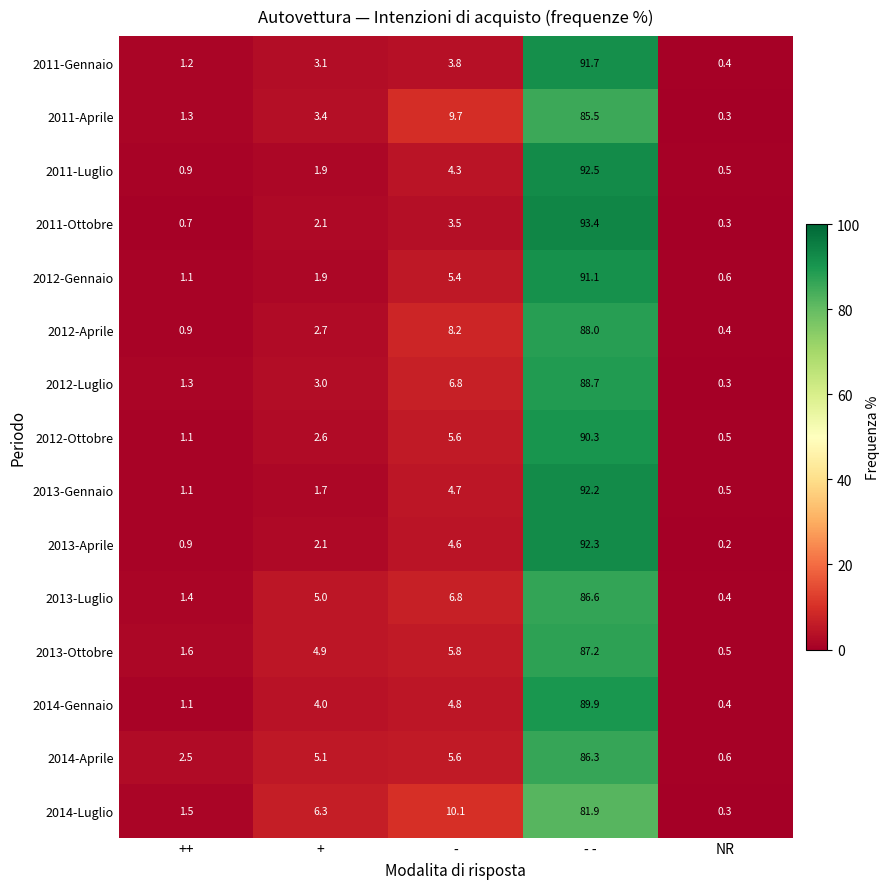

At which category is the sum across all series the highest?

- -